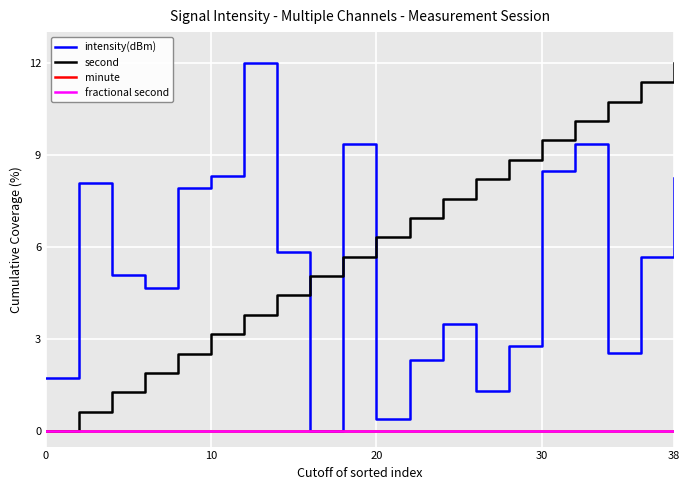

Does the chart display data point markers on the line(s)?

No